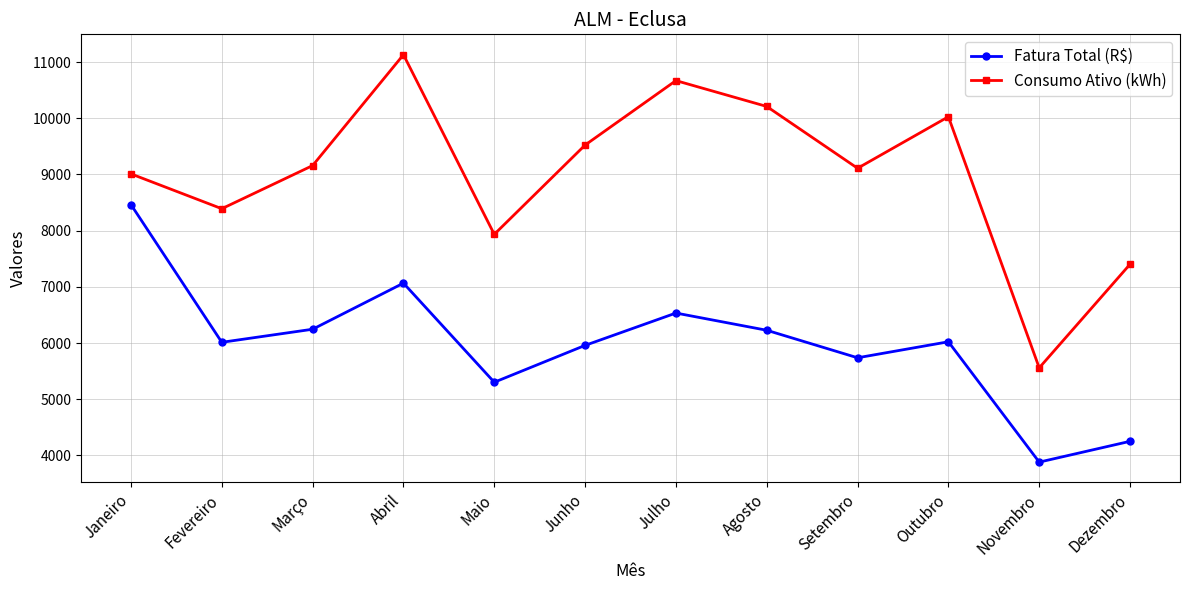

True or false: Consumo Ativo (kWh) and Fatura Total (R$) intersect in this chart.

False